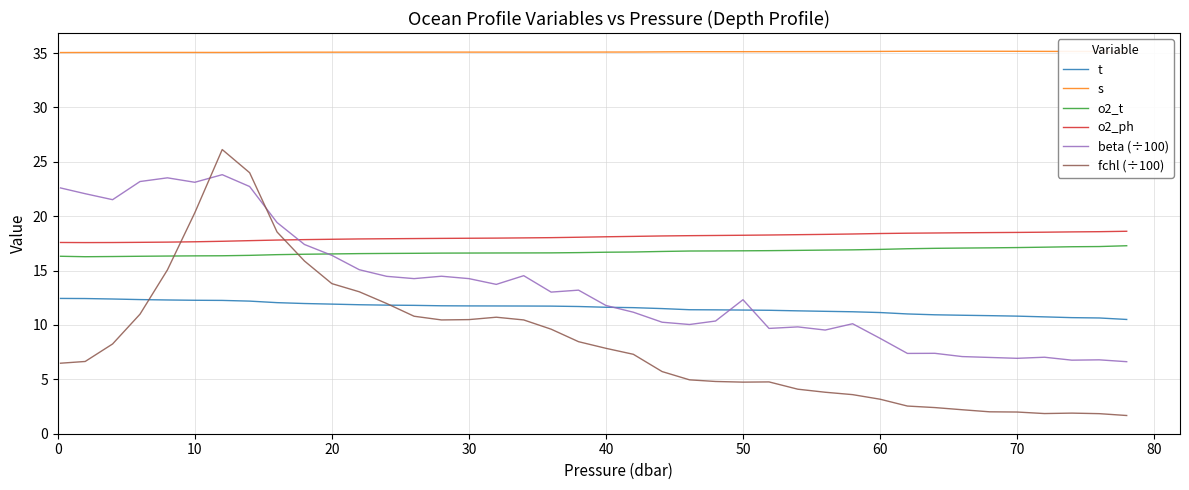

Count the number of categories in the chart.

40